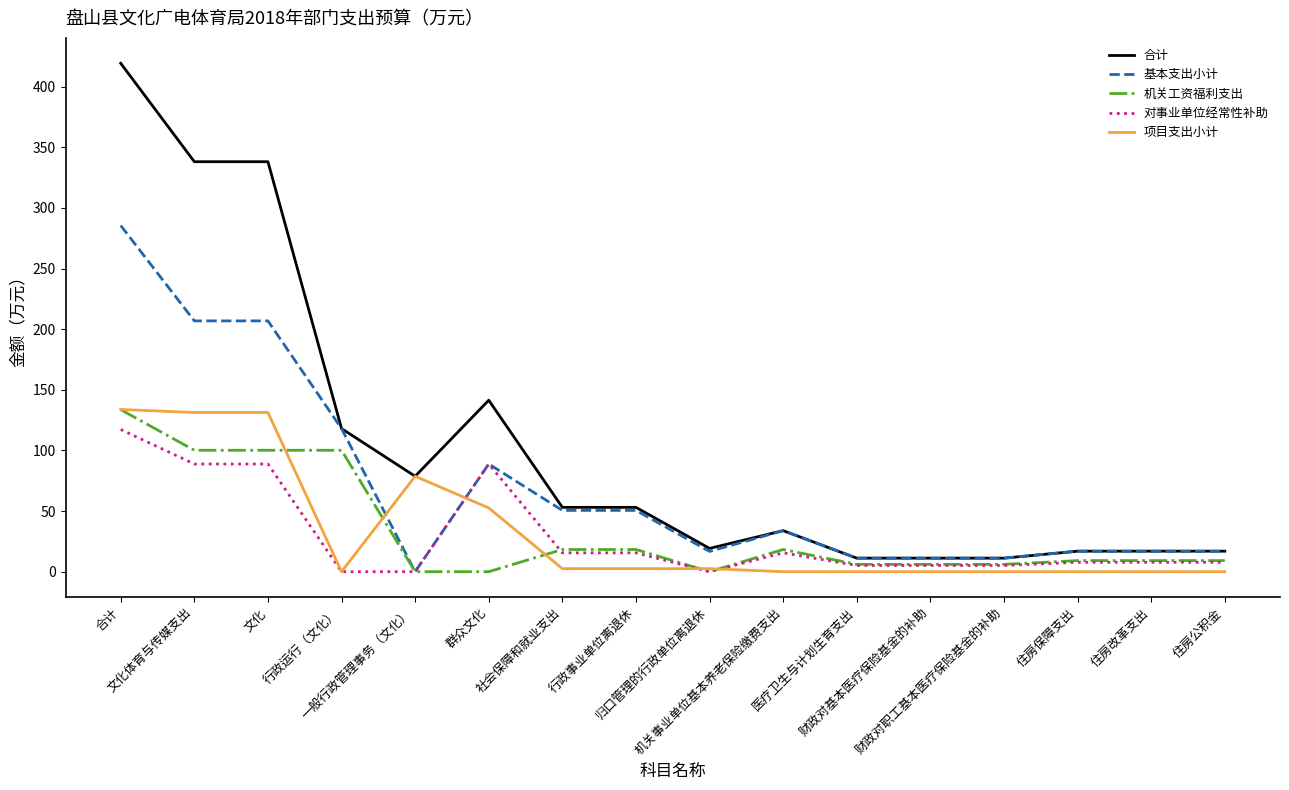

What is the highest value of the 项目支出小计 series?

133.8